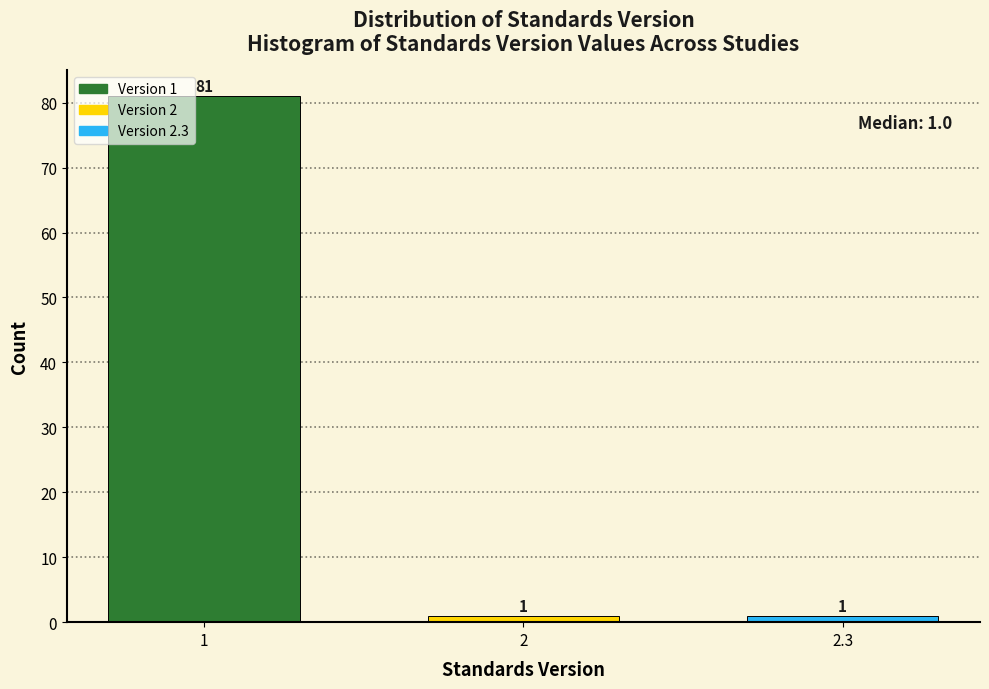

Reading left to right, transcribe all the data shown in this chart.

1=81	2=1	2.3=1